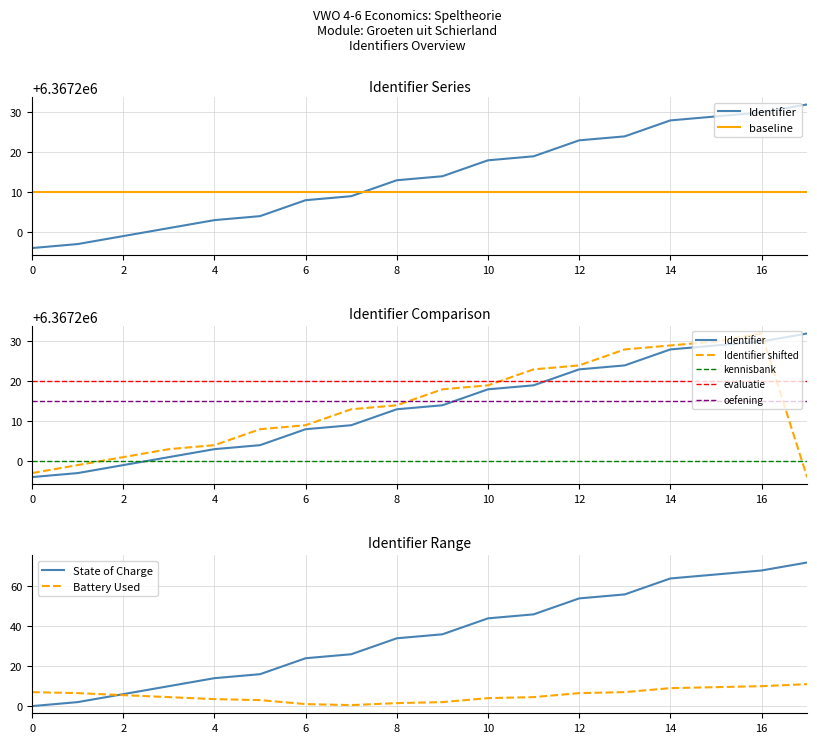

True or false: Battery Used has a value of 7.0 at 0.

True